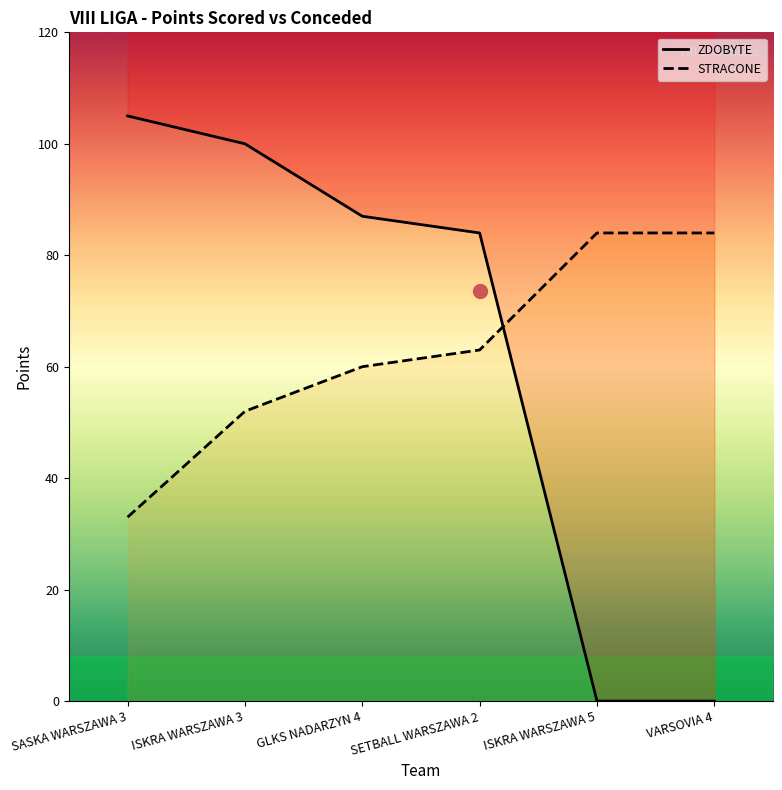

What is the difference between the highest and lowest values at ISKRA WARSZAWA 3?

48